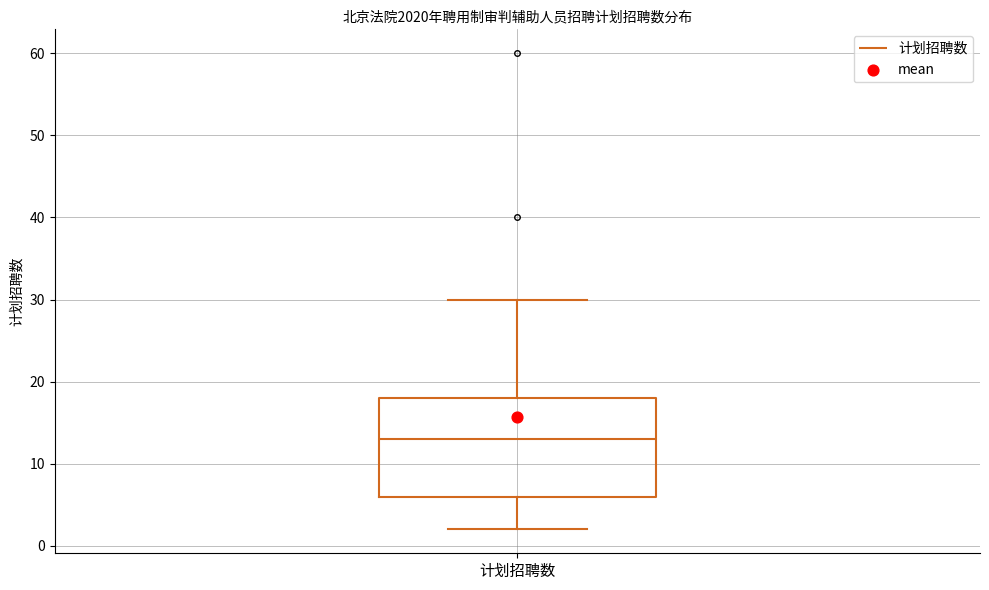

Where does the lower whisker of the box for 计划招聘数 end on the y-axis? The values are not printed on the chart, so give them approximately, as read against the axis.

2